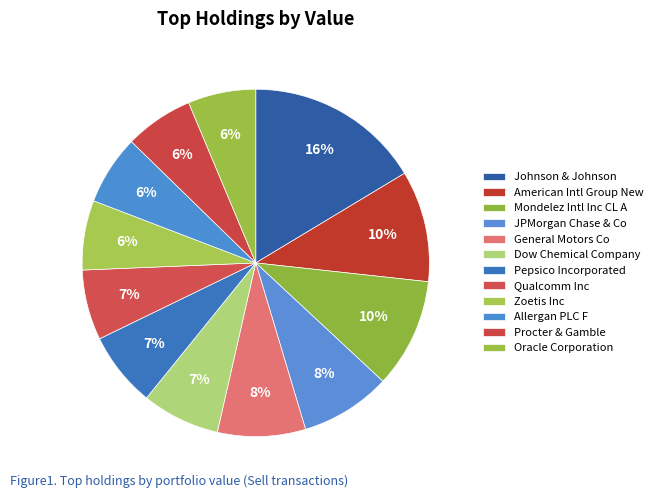

How many segments does this pie chart have?

12